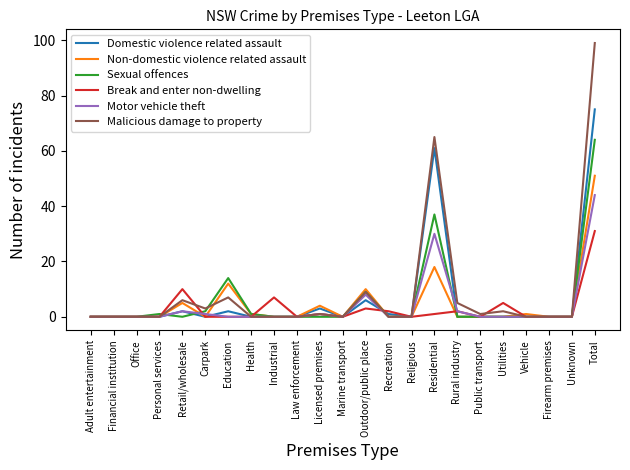

True or false: Non-domestic violence related assault has a value of 21 at Religious.

False